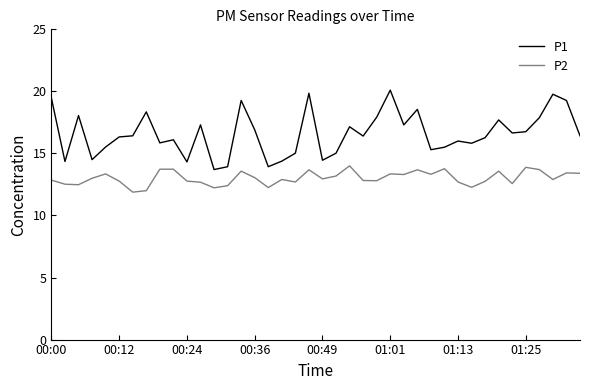

True or false: P2 and P1 intersect in this chart.

False